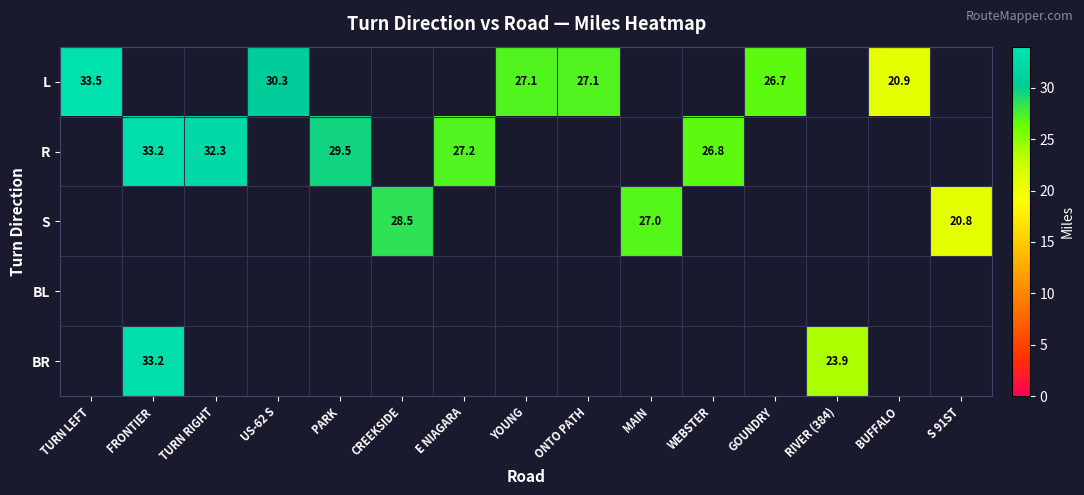

At how many categories does at least one series exceed 25?

12